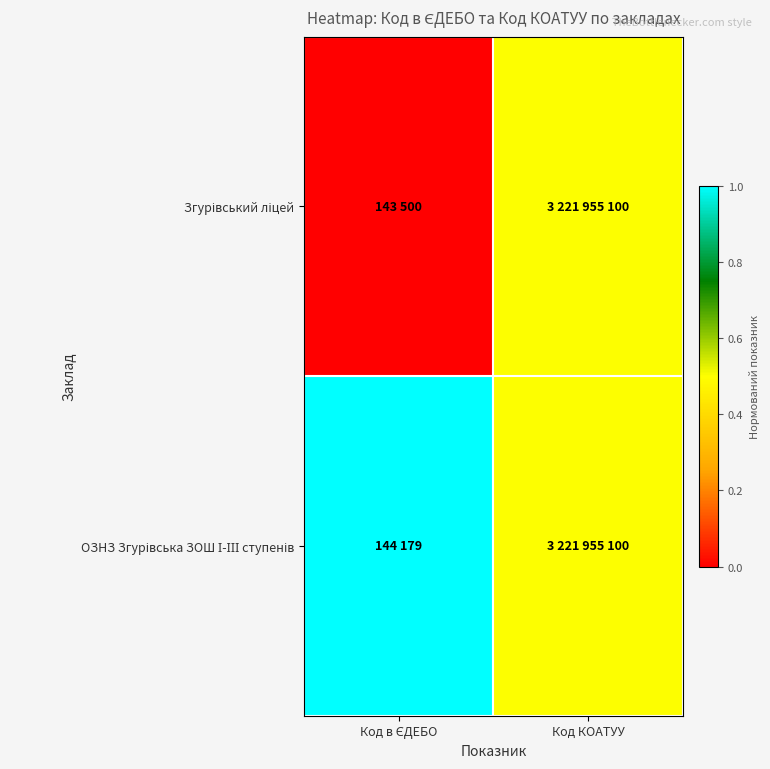

How many distinct data groups are displayed?

2